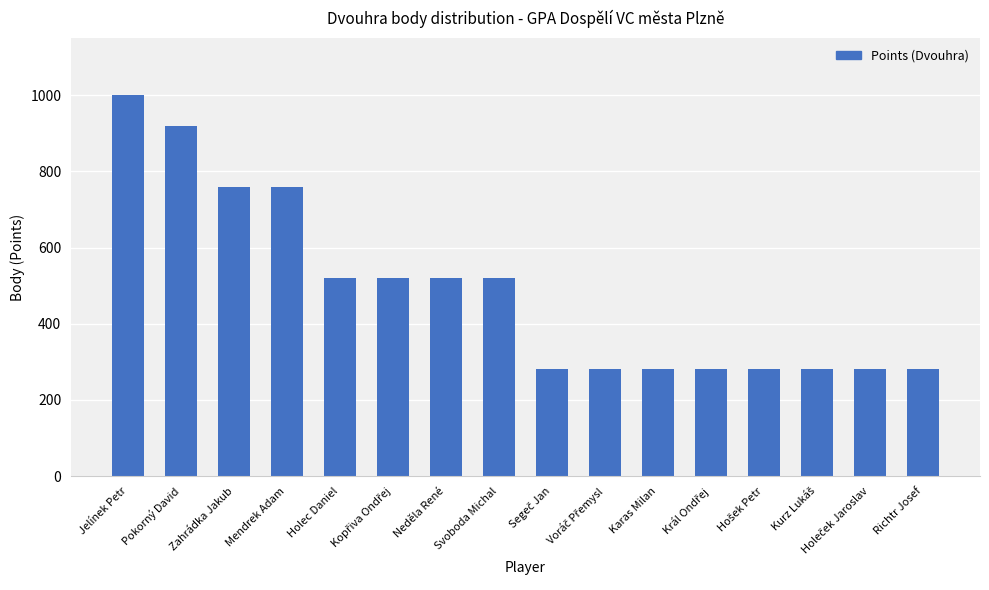

Which category has the highest value across all series?

Jelínek Petr